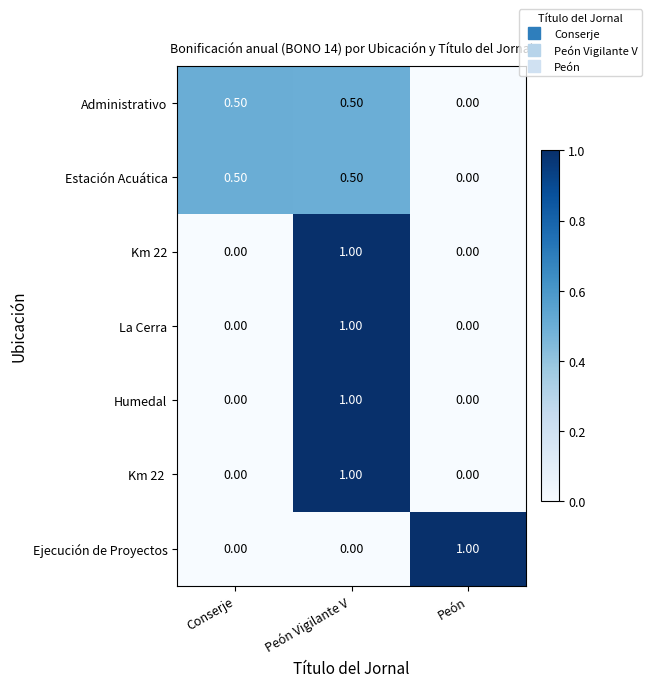

What is the difference between the highest and lowest values at Peón Vigilante V?

1.0